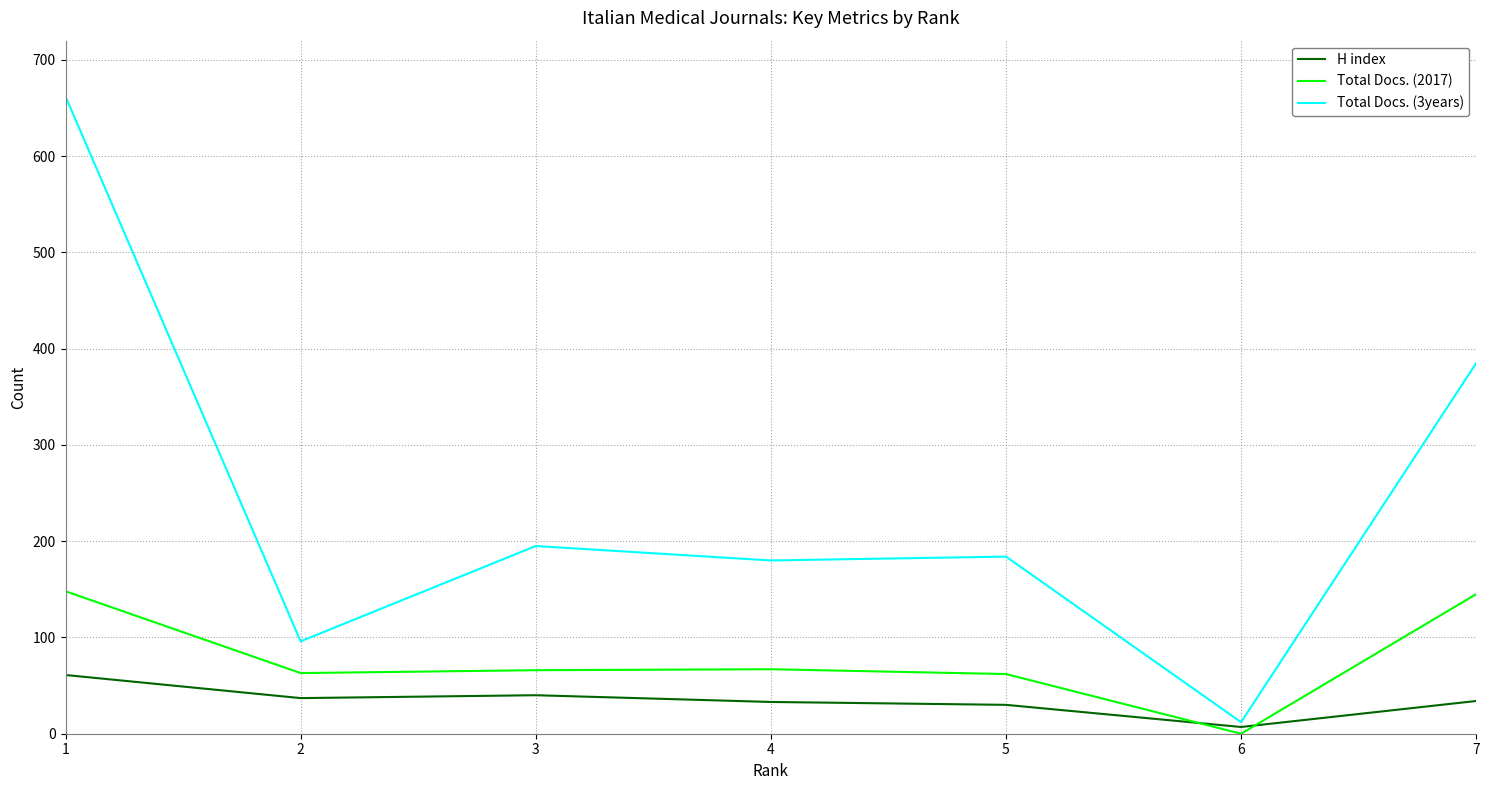

True or false: Total Docs. (3years) has more than 0 interior local peaks.

True